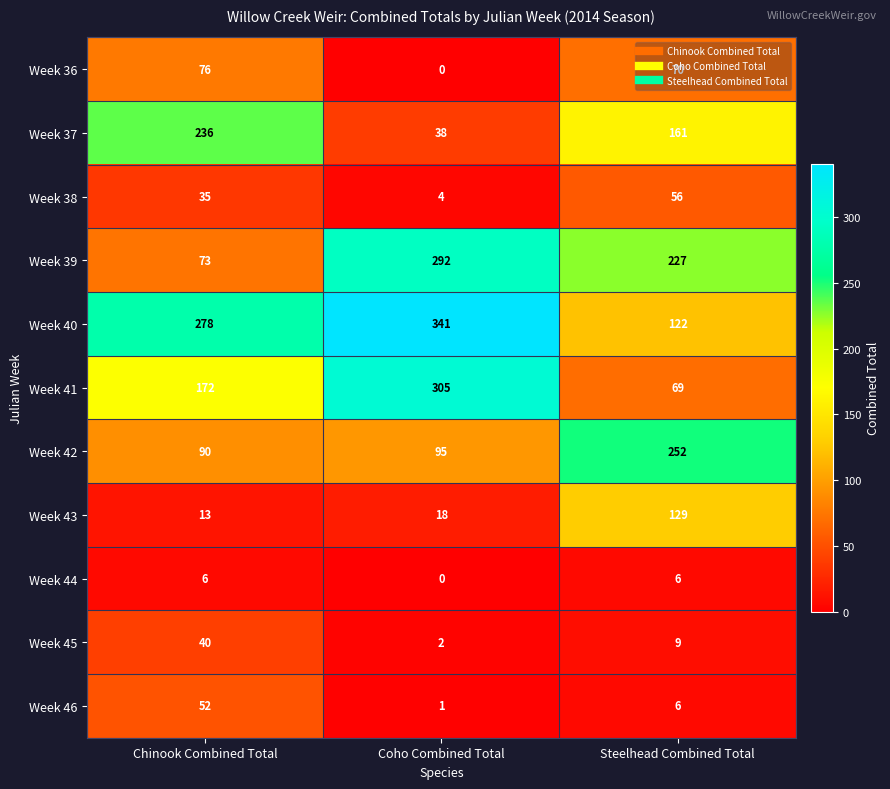

Rank the categories by Week 36 value from highest to lowest.

Chinook Combined Total, Steelhead Combined Total, Coho Combined Total